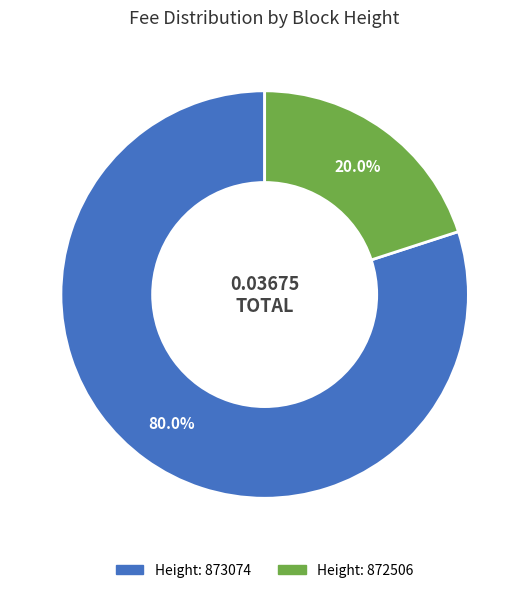

Is there a majority slice in this chart?

Yes